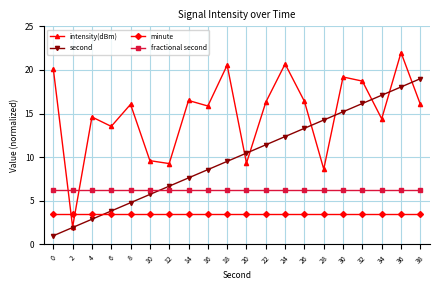

At which category does intensity(dBm) reach its first local valley?

2